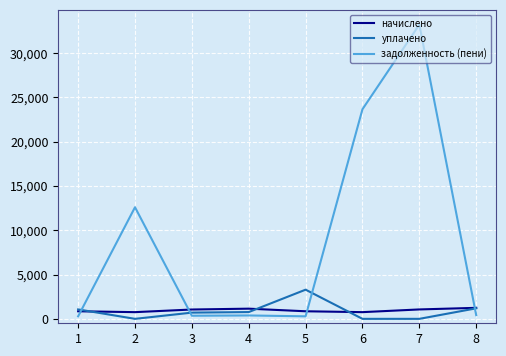

At which category is the sum across all series the highest?

7